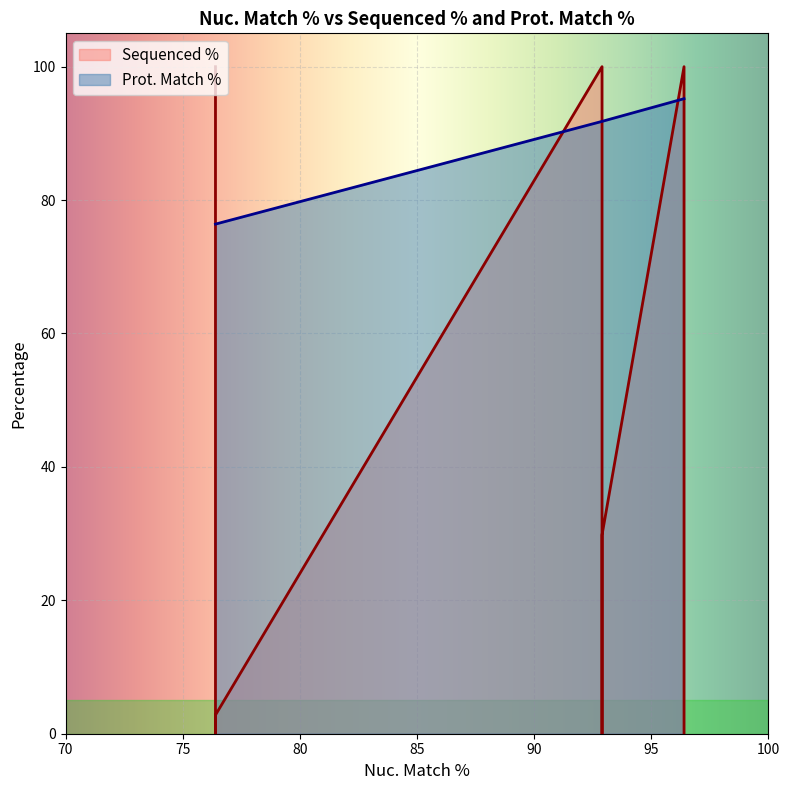

Is the value of Prot. Match % at 92.9 greater than the value of Sequenced % at 96.4?

No